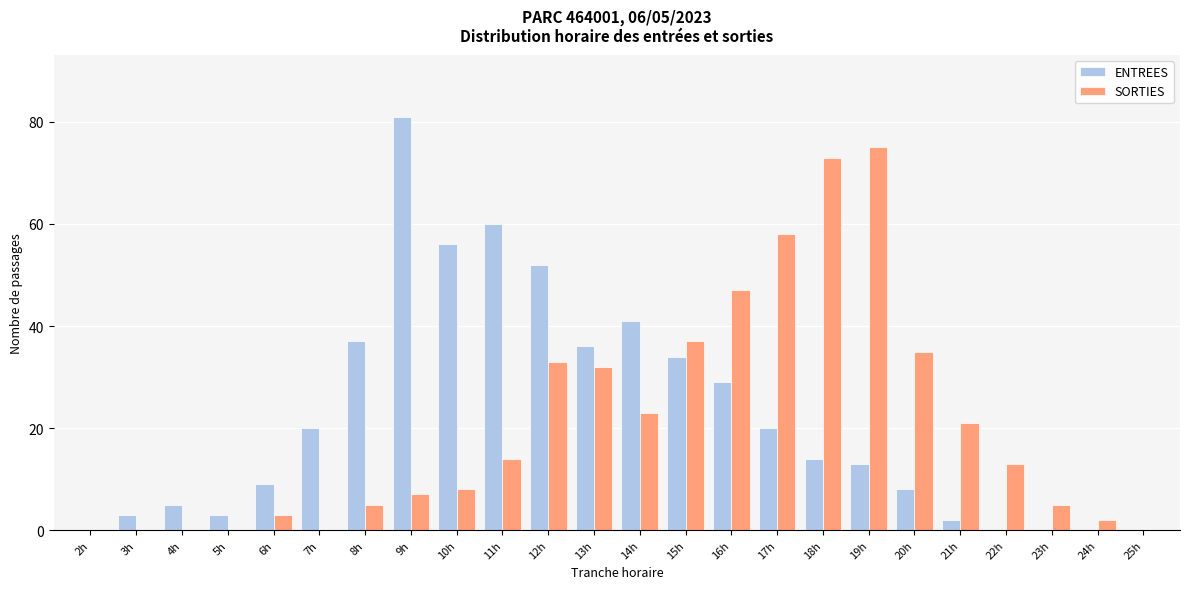

At which category does the chart reach its peak across all series?

9h